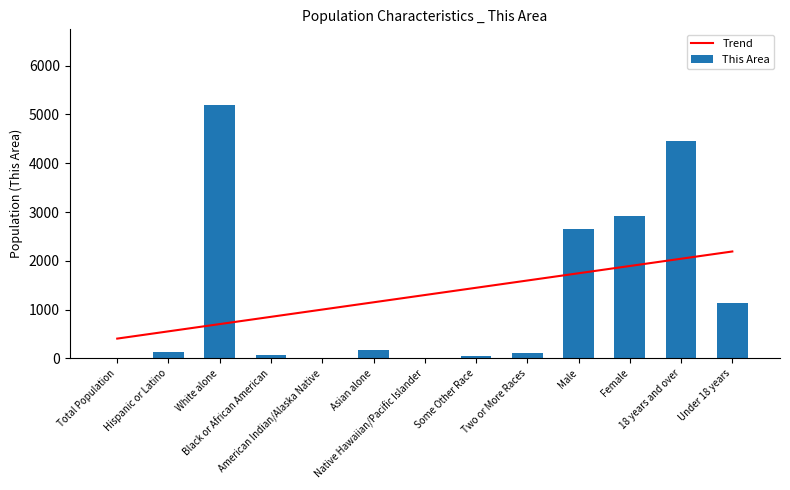

Reading left to right, transcribe all the data shown in this chart.

Trend: Total Population=405.0	Hispanic or Latino=553.9	White alone=702.7	Black or African American=851.6	American Indian/Alaska Native=1000.4	Asian alone=1149.3	Native Hawaiian/Pacific Islander=1298.2	Some Other Race=1447.0	Two or More Races=1595.9	Male=1744.7	Female=1893.6	18 years and over=2042.4	Under 18 years=2191.3
This Area: Total Population=5.0	Hispanic or Latino=134.0	White alone=5189.0	Black or African American=62.0	American Indian/Alaska Native=13.0	Asian alone=171.0	Native Hawaiian/Pacific Islander=0.0	Some Other Race=43.0	Two or More Races=101.0	Male=2656.0	Female=2923.0	18 years and over=4448.0	Under 18 years=1131.0